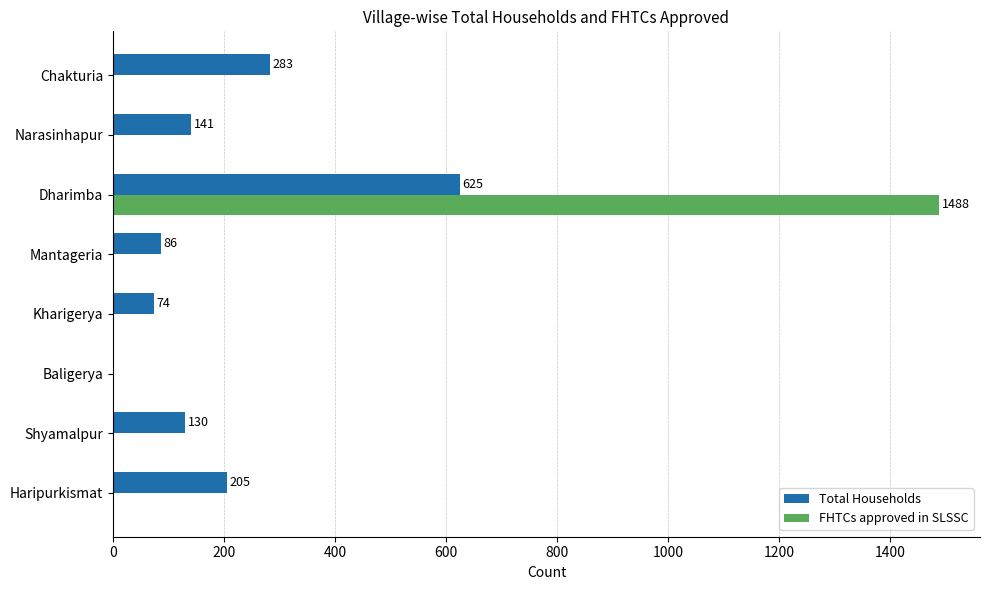

What is the maximum value shown in the chart?

1488